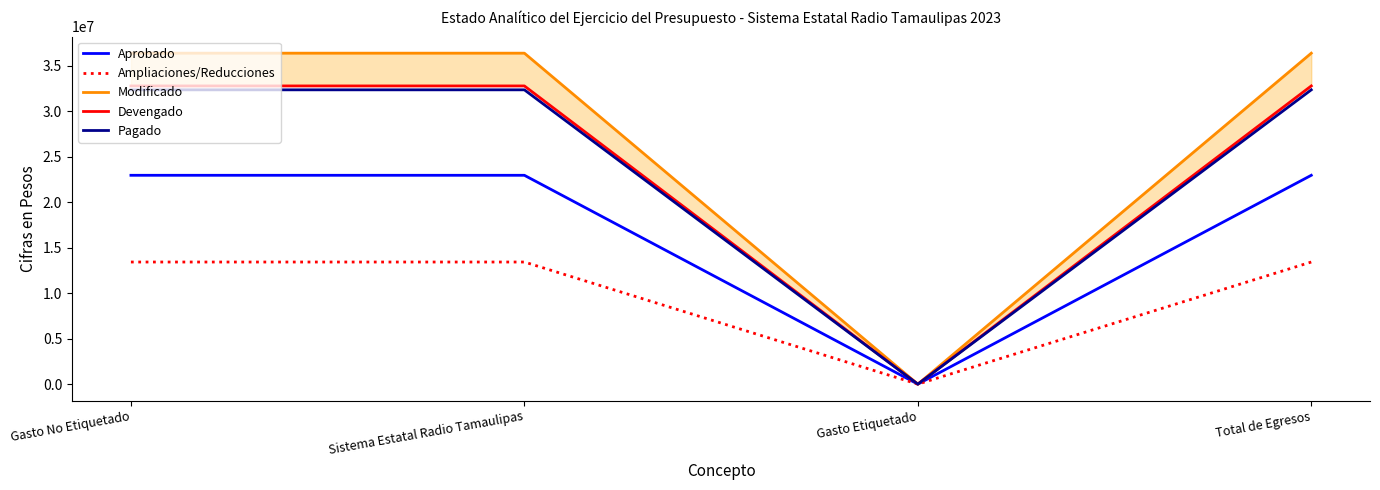

True or false: Aprobado and Ampliaciones/Reducciones cross at least once.

False